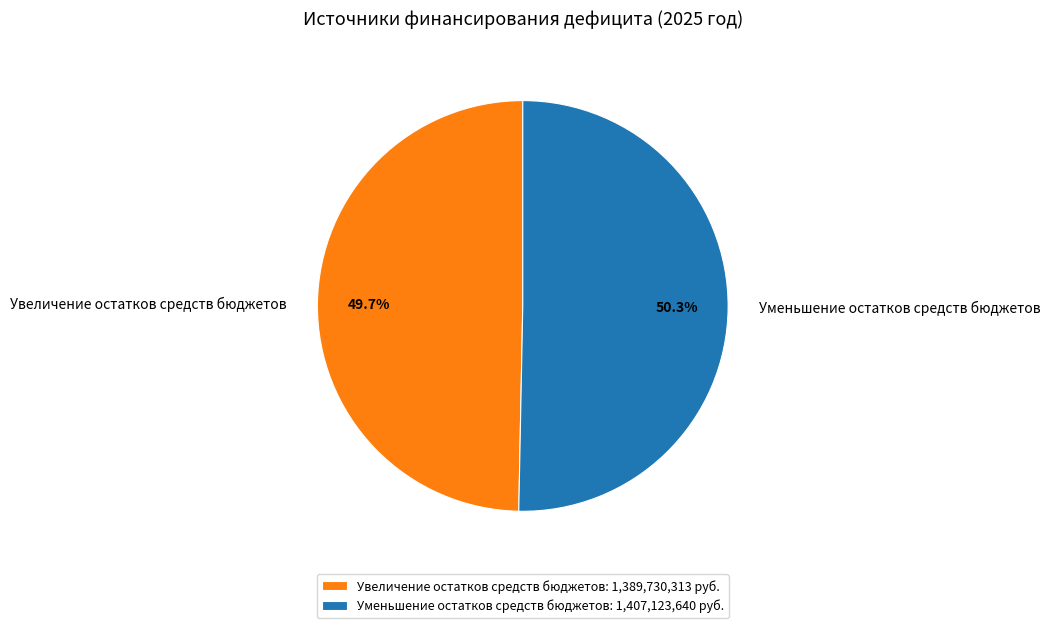

What is the majority slice?

Уменьшение остатков средств бюджетов